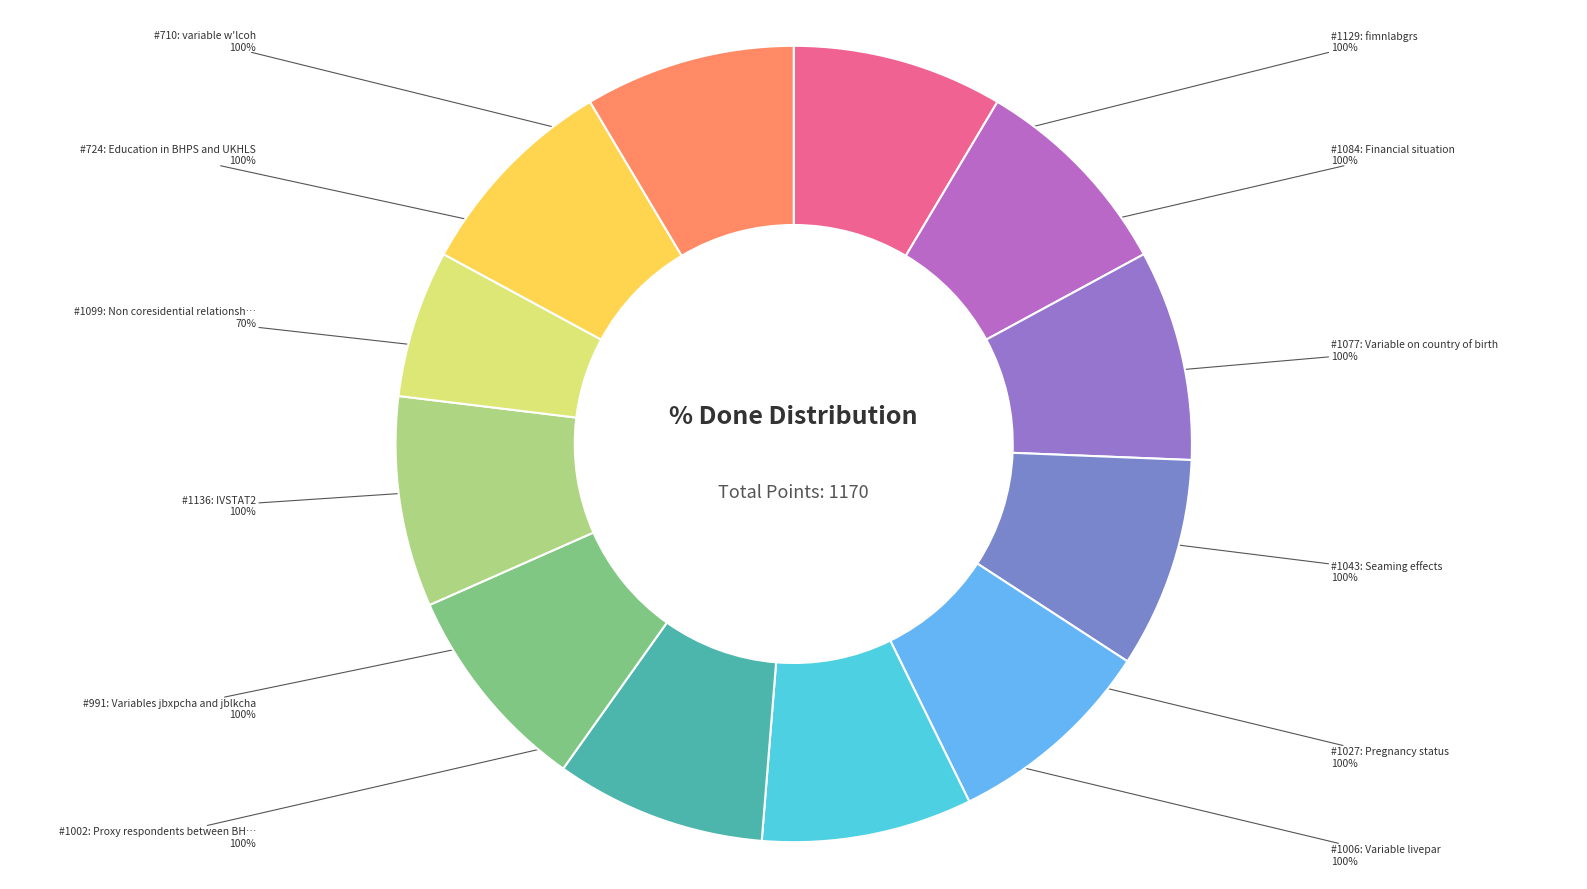

What percentage do 1136 and 1099 together represent?

14.5%